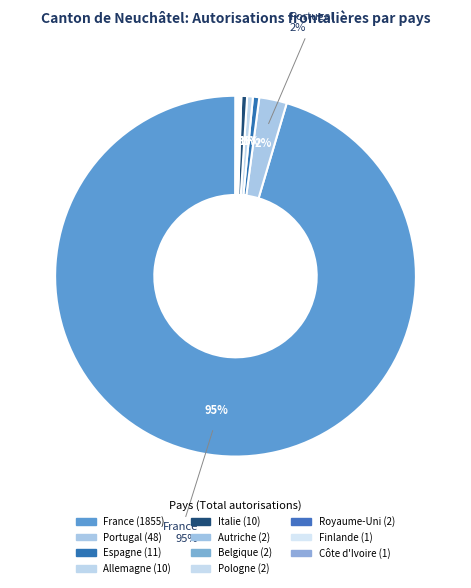

Which has a higher value, Italie or Portugal?

Portugal